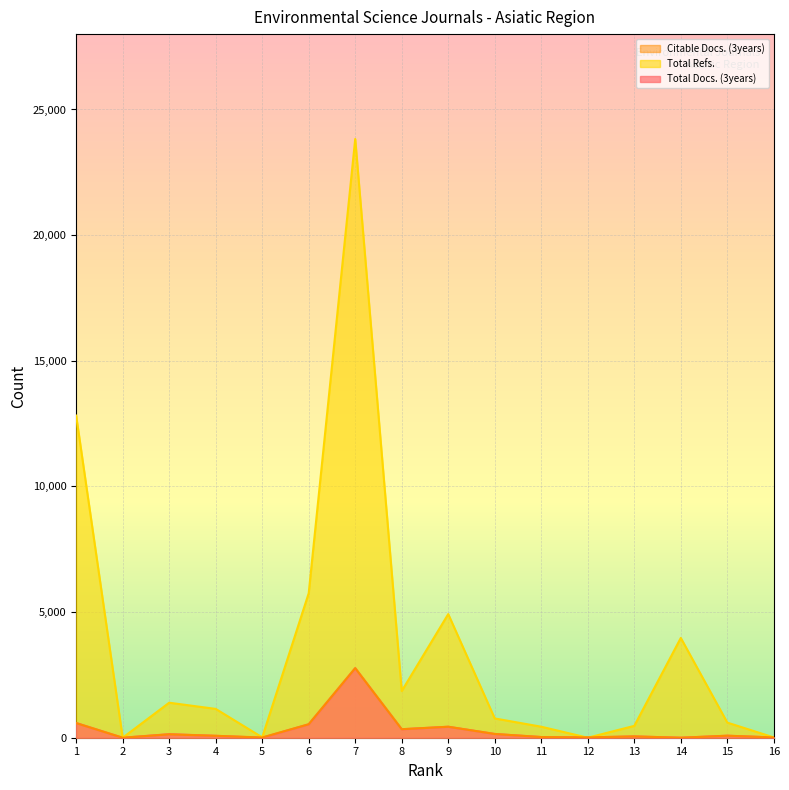

At which category does Total Refs. reach its first local peak?

3